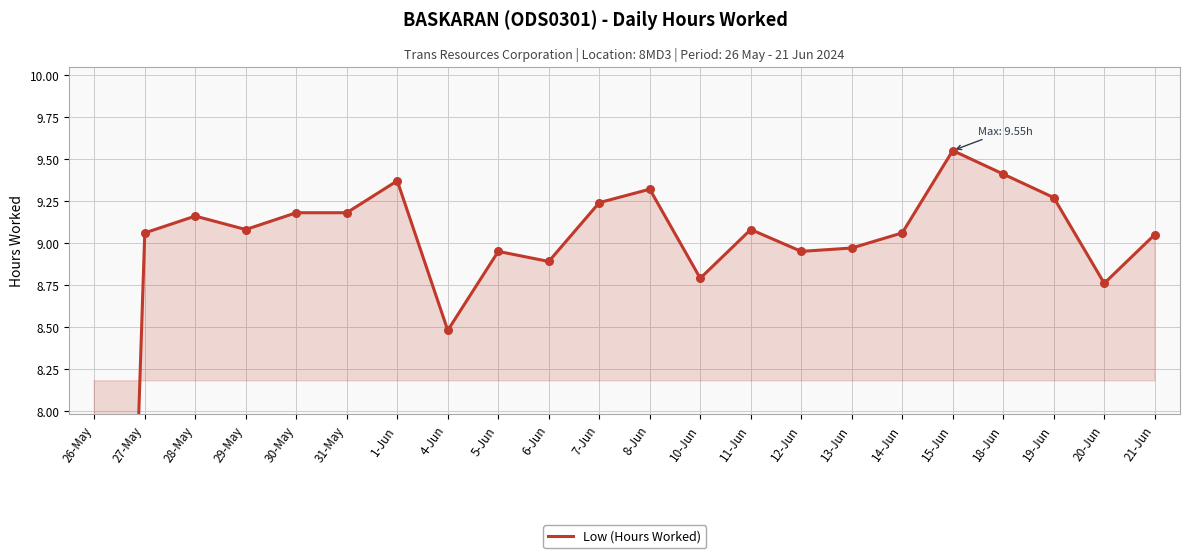

Between 27-May and 1-Jun, which is larger?

1-Jun